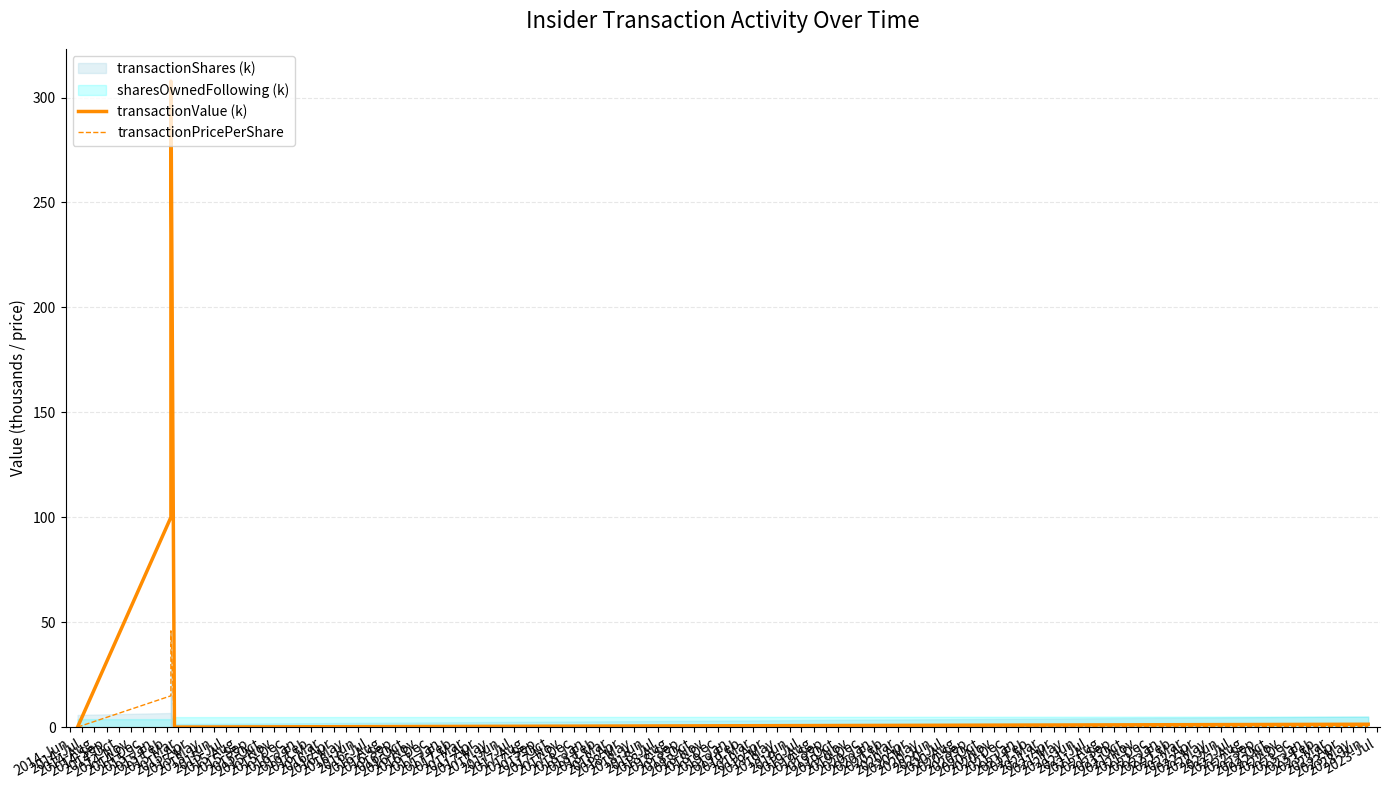

What is the total value across all series at 2014-Jul?

114.9